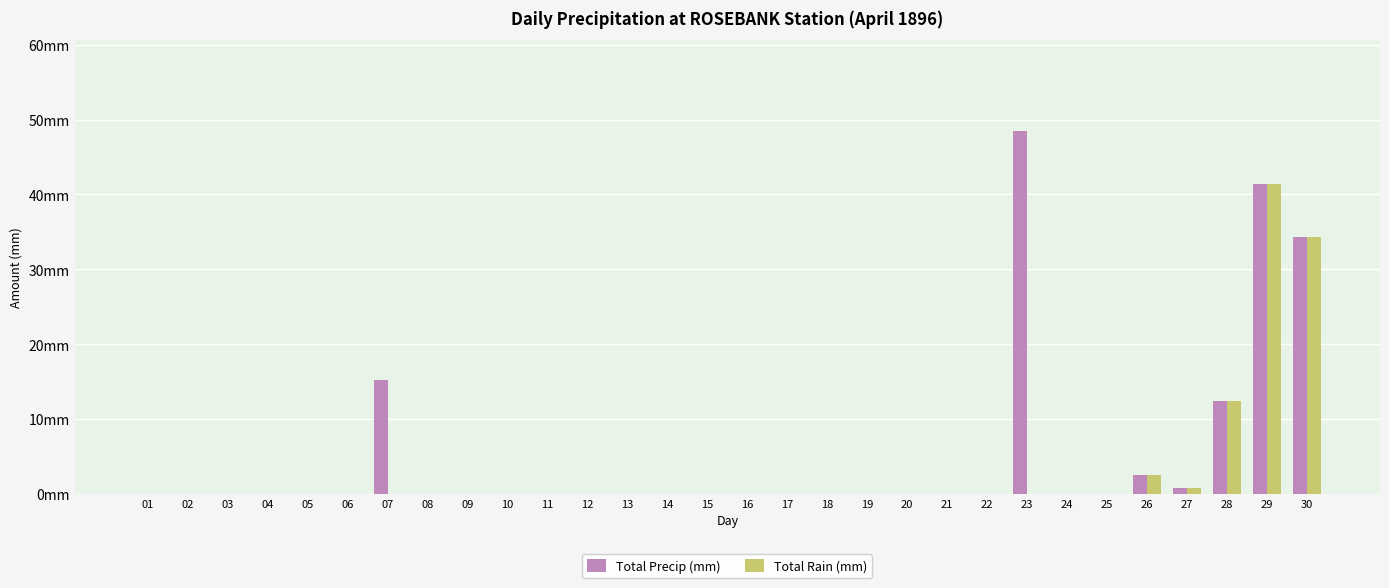

Reading right to left, transcribe all the data shown in this chart.

Total Precip (mm): 34.3	41.4	12.4	0.8	2.5	0.0	0.0	48.5	0.0	0.0	0.0	0.0	0.0	0.0	0.0	0.0	0.0	0.0	0.0	0.0	0.0	0.0	0.0	15.2	0.0	0.0	0.0	0.0	0.0	0.0
Total Rain (mm): 34.3	41.4	12.4	0.8	2.5	0.0	0.0	0.0	0.0	0.0	0.0	0.0	0.0	0.0	0.0	0.0	0.0	0.0	0.0	0.0	0.0	0.0	0.0	0.0	0.0	0.0	0.0	0.0	0.0	0.0